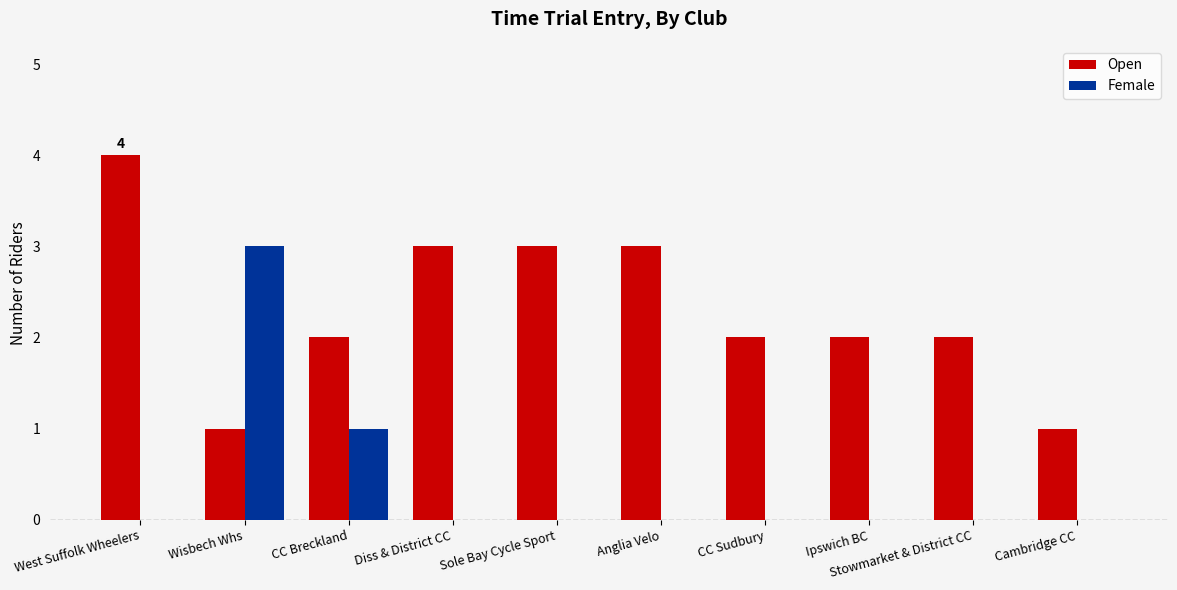

Does the chart contain stacked bars?

No